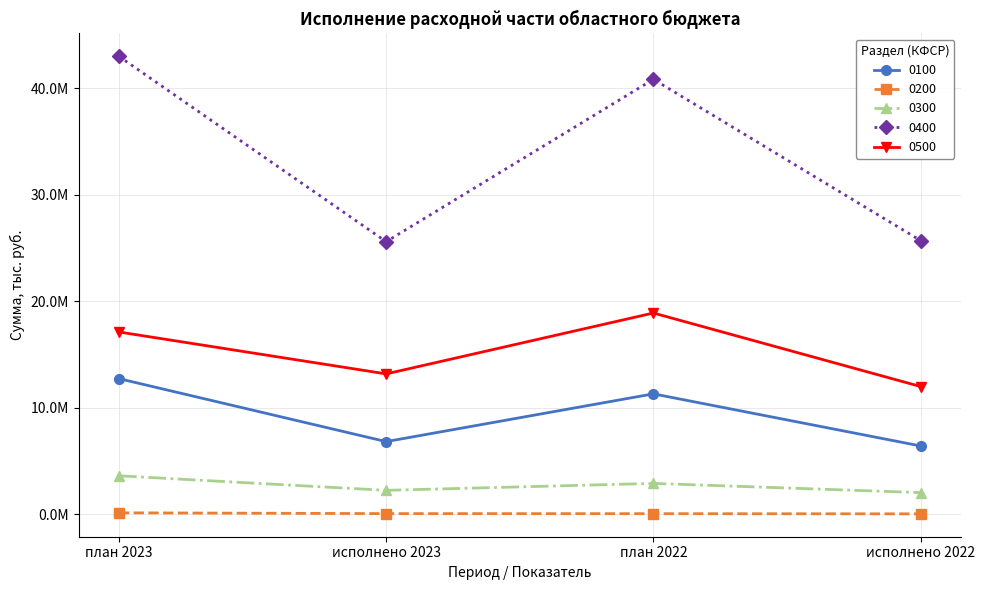

What is the minimum value shown in the chart?

60690.0